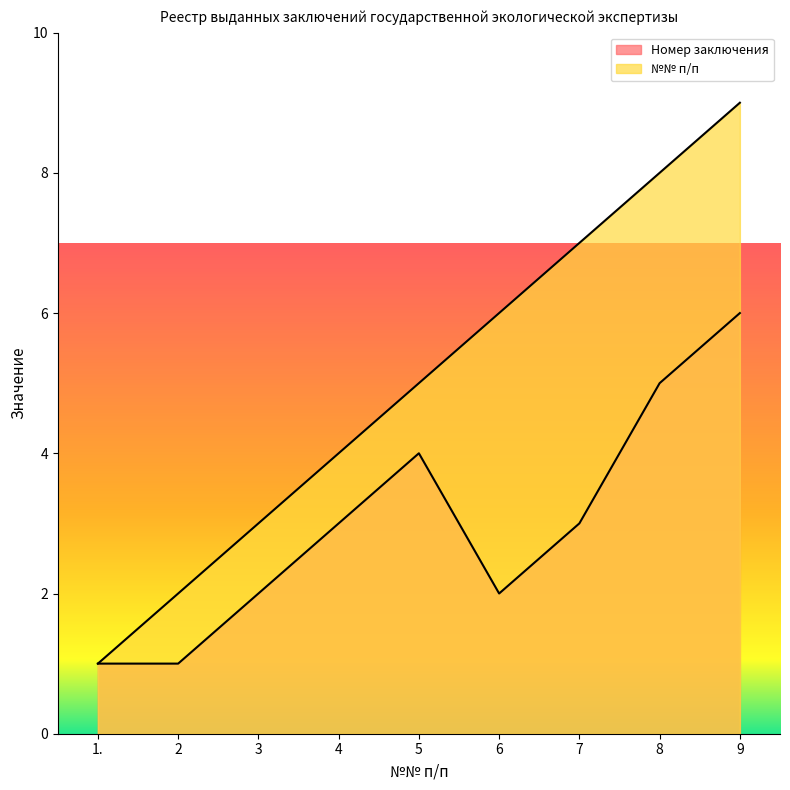

How many data points in №№ п/п are above 5?

4